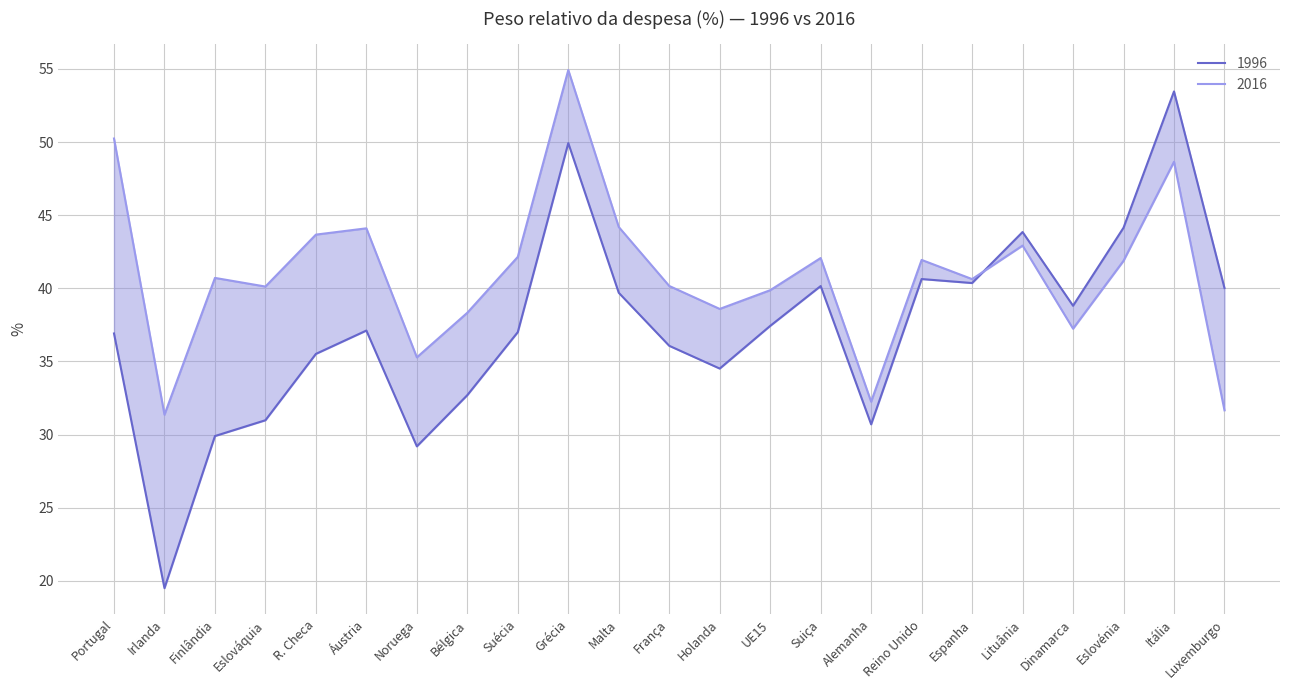

How many data points does each series have?

23